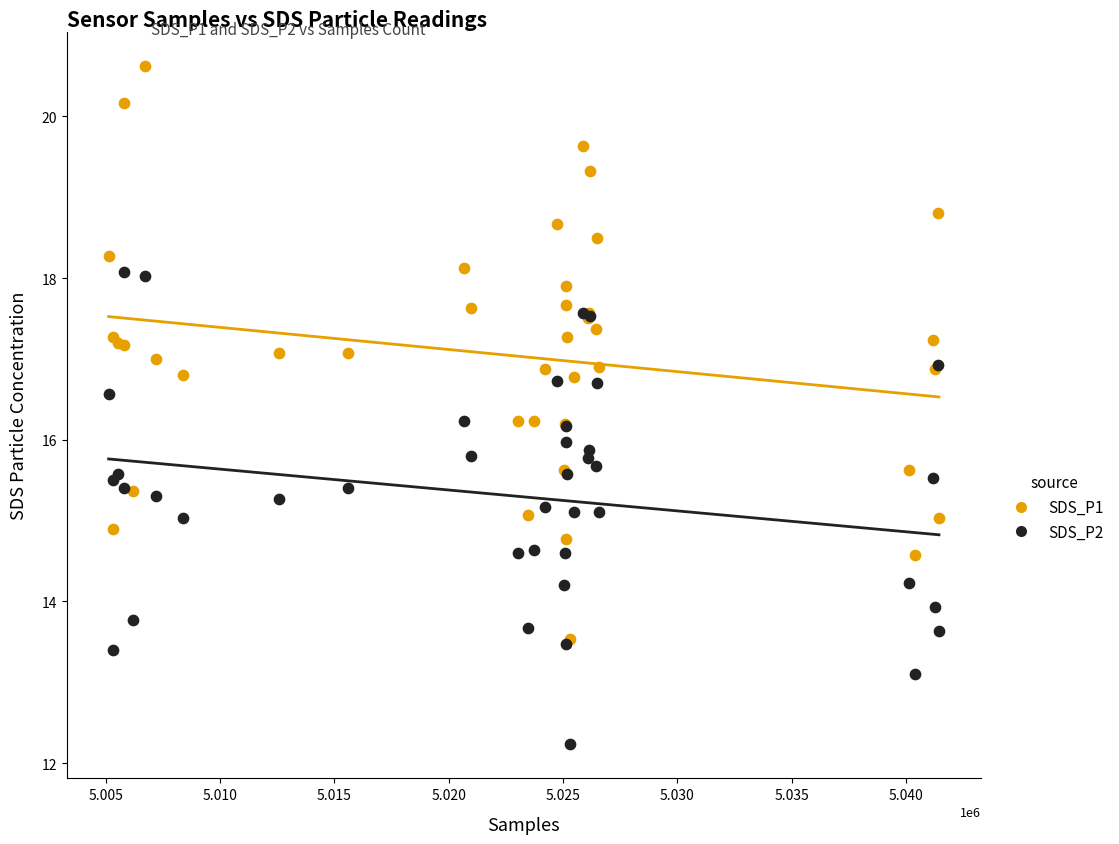

What are all the series names shown in the legend?

SDS_P1, SDS_P2